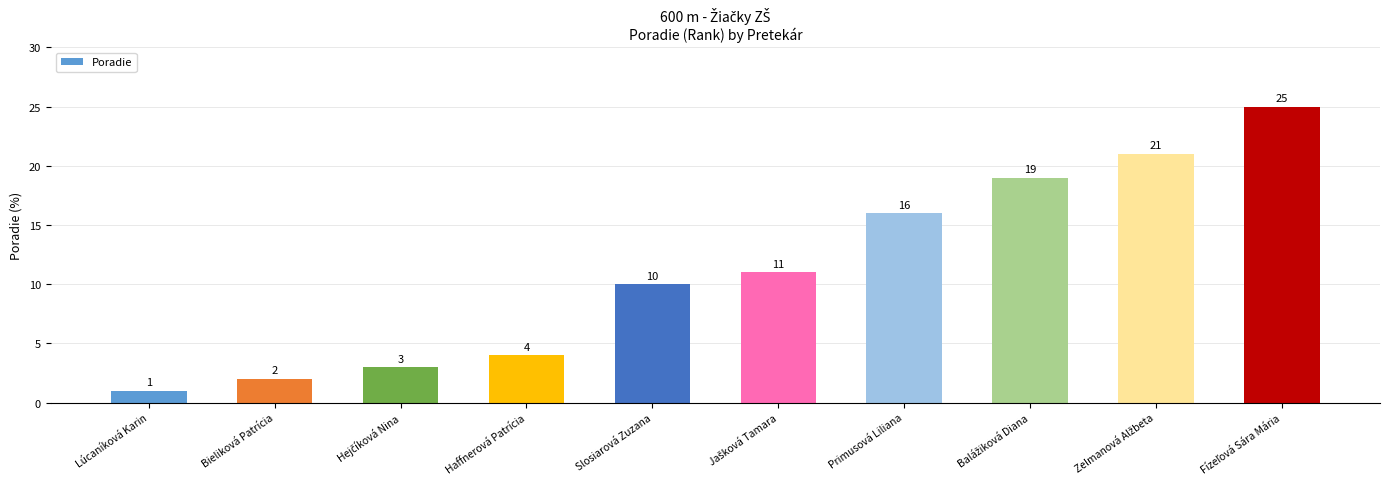

How many data points are less than 11?

5